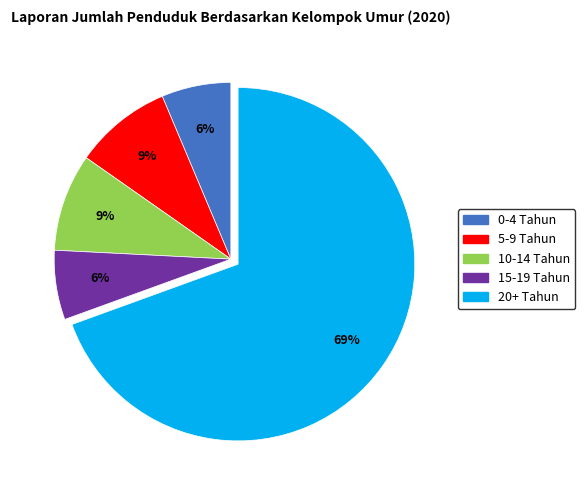

To the nearest percent, what portion does 5-9 Tahun represent?

9%